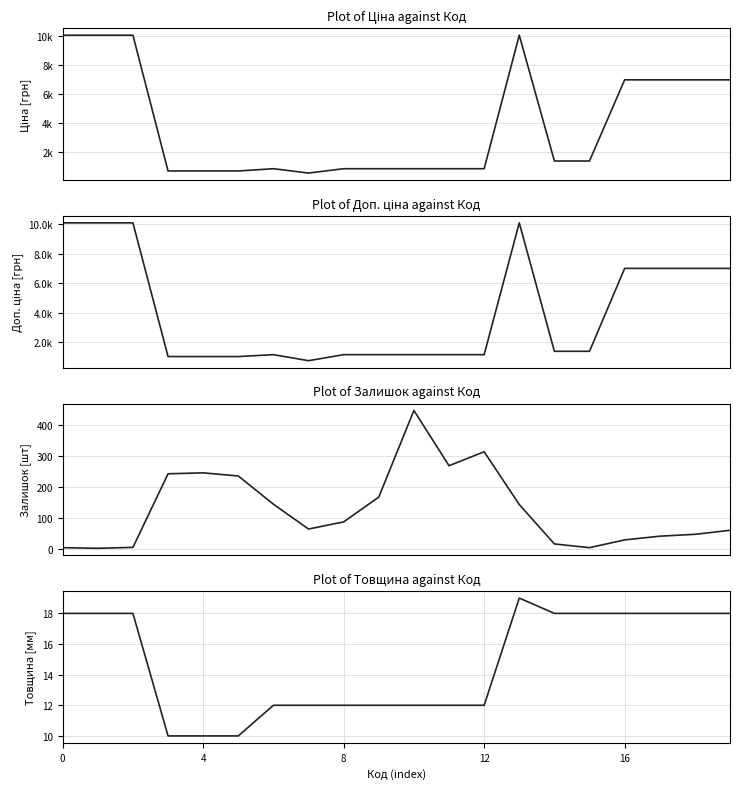

True or false: Залишок has a value of 268.0 at 11.

True